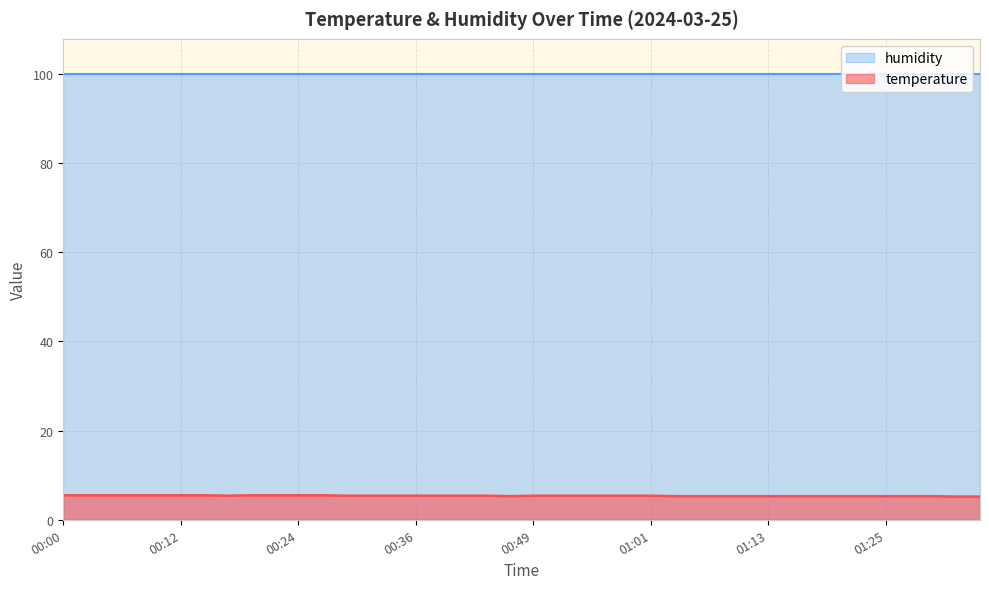

Rank the categories by value from lowest to highest.

01:33, 01:35, 00:46, 01:04, 01:06, 01:08, 01:11, 01:13, 01:16, 01:18, 01:21, 01:23, 01:25, 01:28, 01:30, 00:17, 00:29, 00:32, 00:34, 00:36, 00:39, 00:41, 00:44, 00:49, 00:51, 00:54, 00:56, 00:58, 01:01, 00:00, 00:02, 00:05, 00:07, 00:10, 00:12, 00:14, 00:19, 00:22, 00:24, 00:27